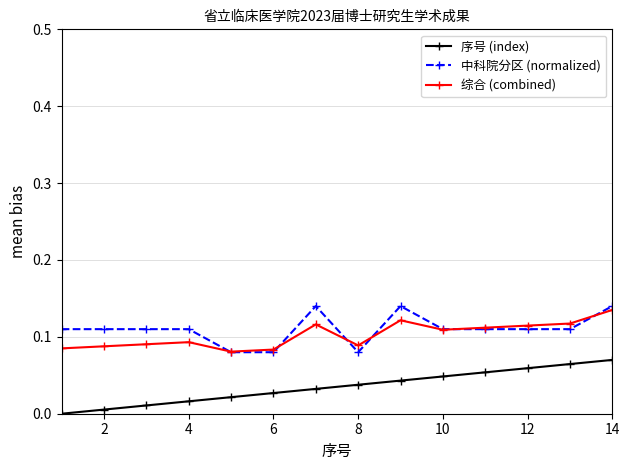

How many data points does each series have?

14